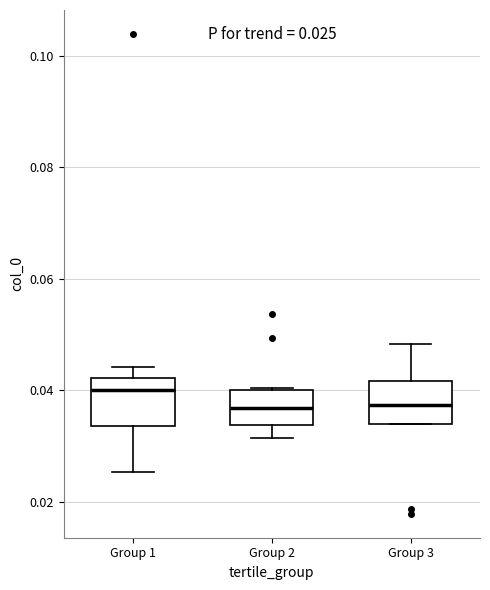

Which box has the highest median line?

Group 1